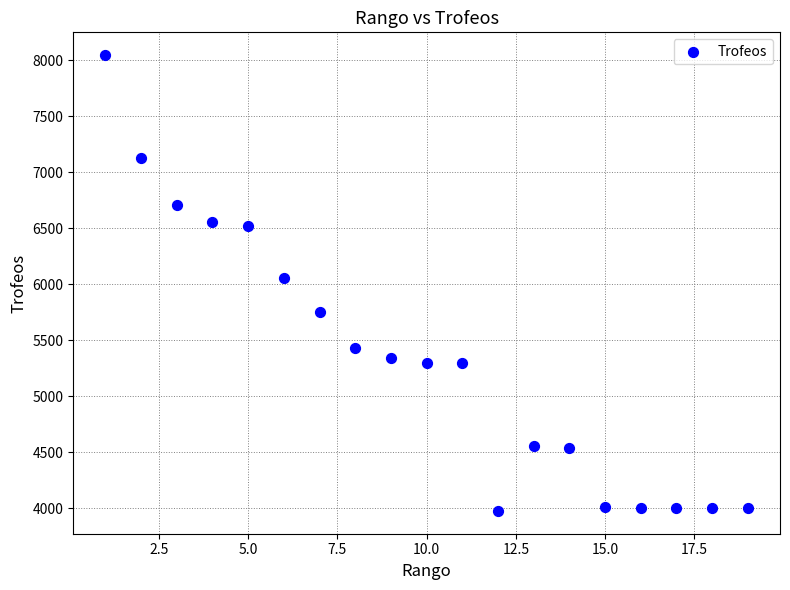

What Y value in the scatter plot is closest to 6011?

6059